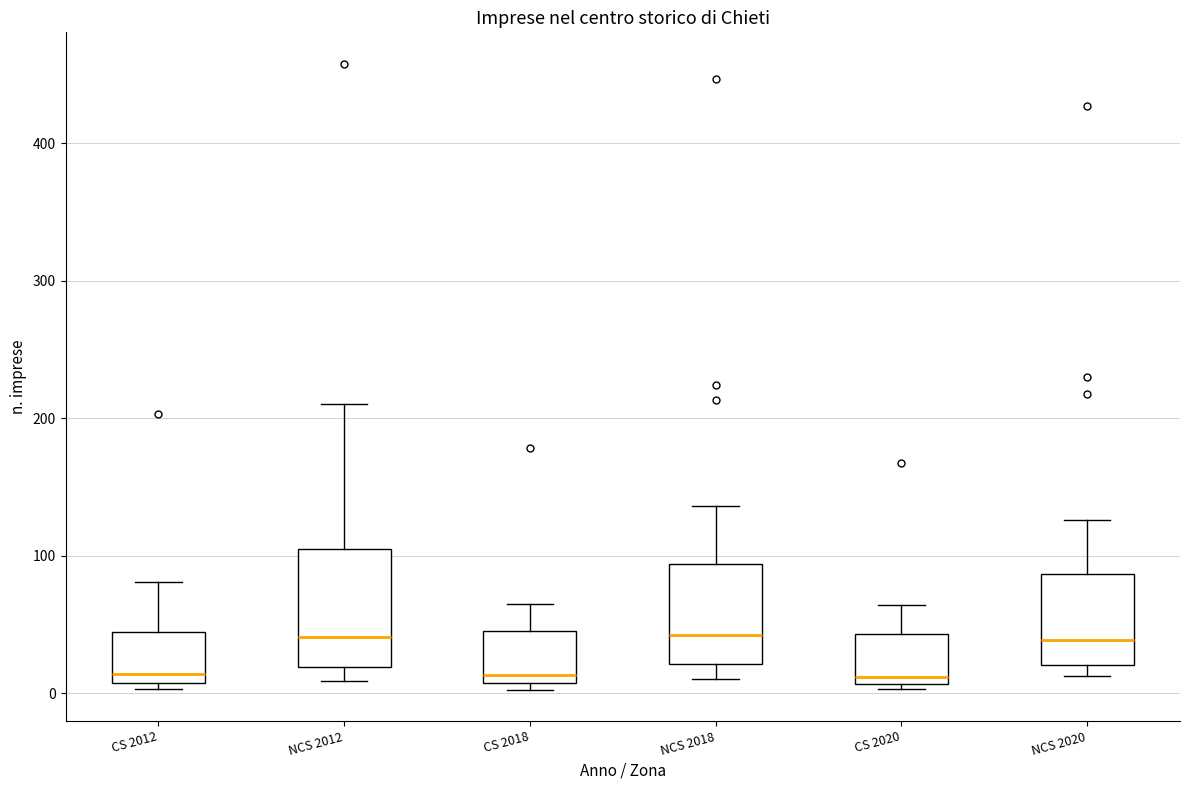

Where is the upper edge of the box for CS 2020 on the y-axis? The values are not printed on the chart, so give them approximately, as read against the axis.

40